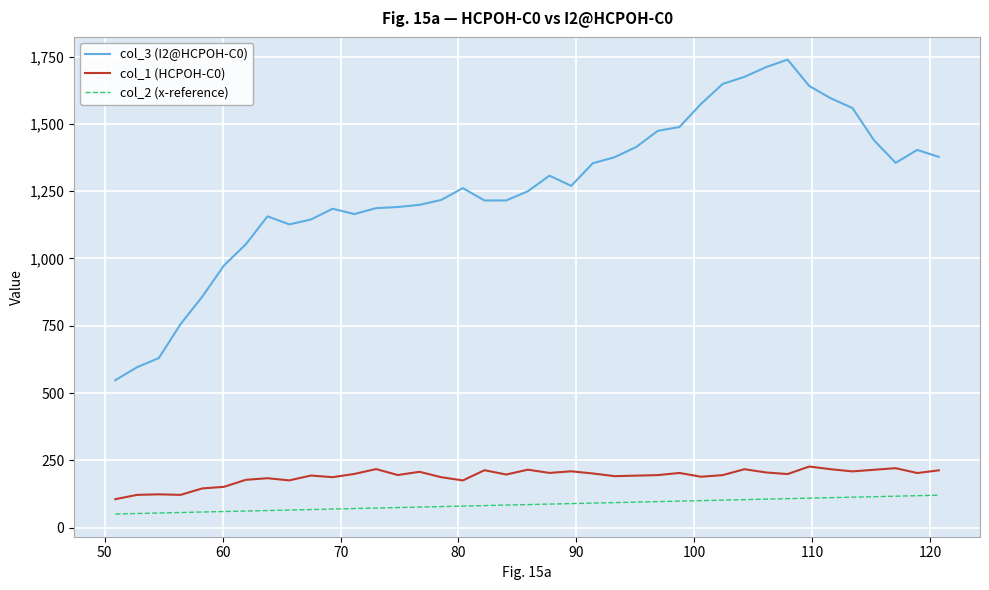

What is the lowest value of the col_1 (HCPOH-C0) series?

106.0